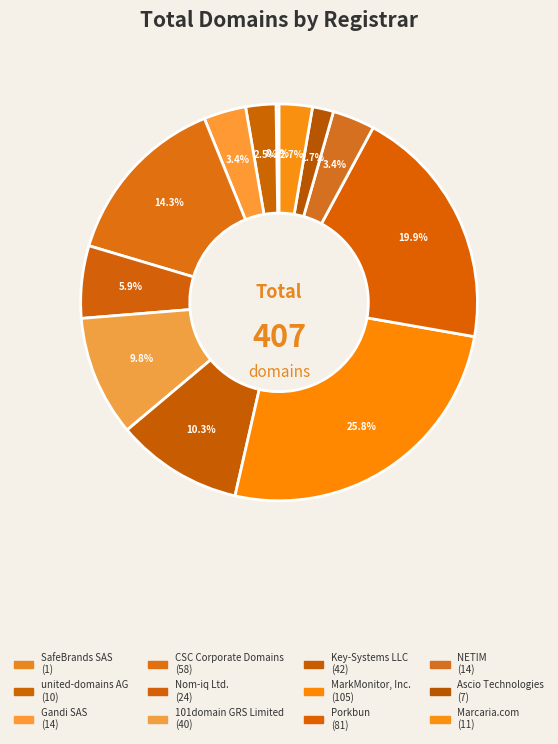

To the nearest percent, what percentage of the pie is NETIM?

3%